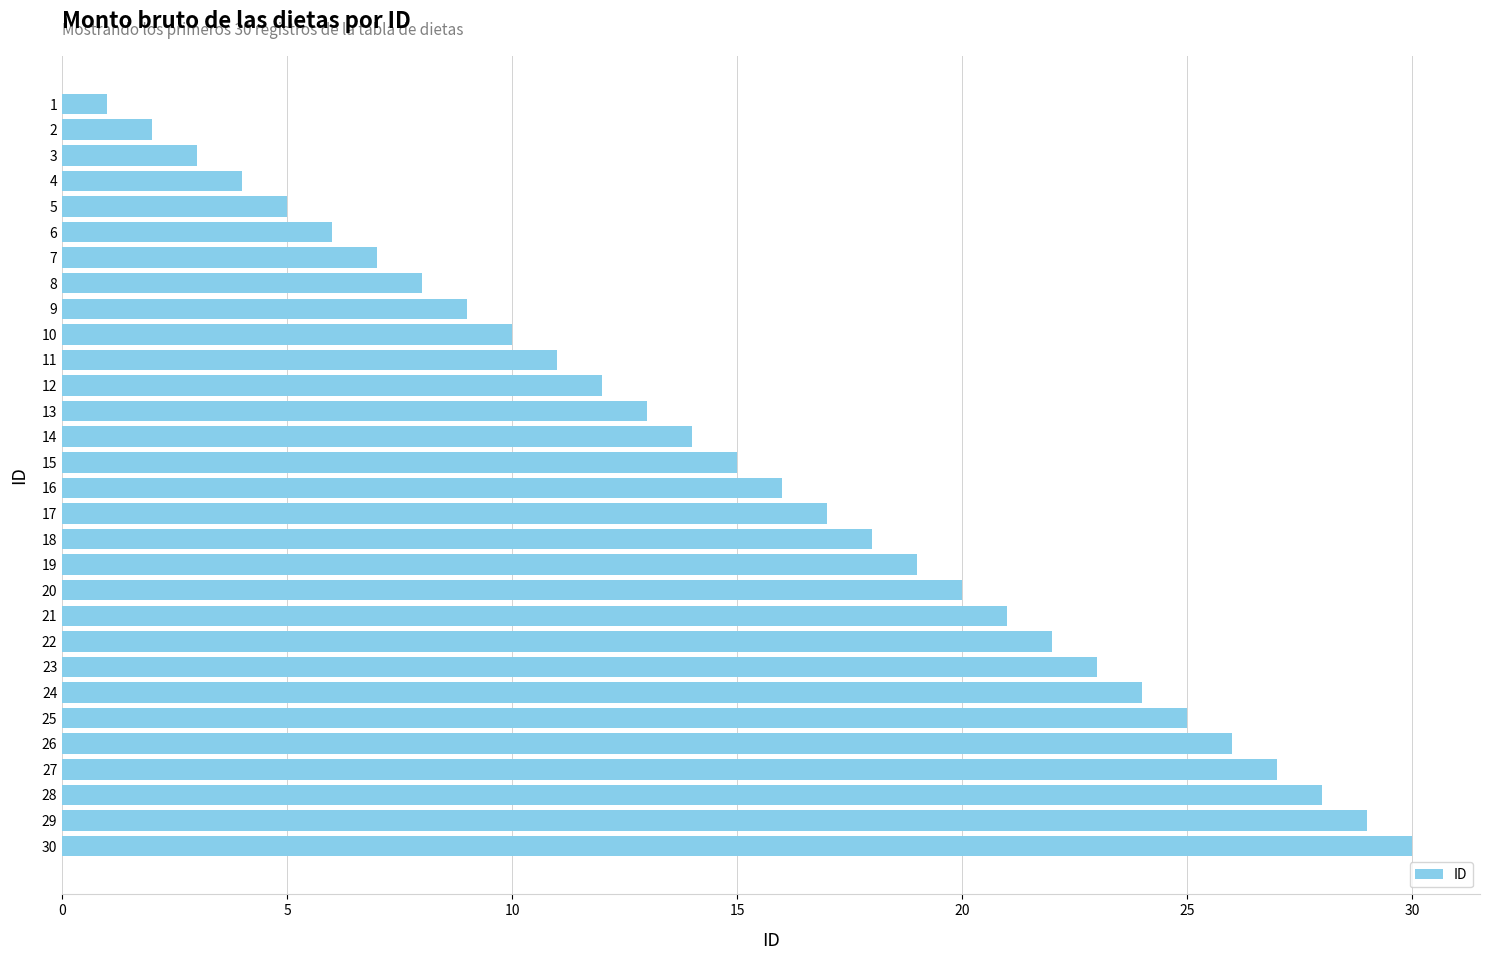

List the labels in order of value, largest first.

30, 29, 28, 27, 26, 25, 24, 23, 22, 21, 20, 19, 18, 17, 16, 15, 14, 13, 12, 11, 10, 9, 8, 7, 6, 5, 4, 3, 2, 1